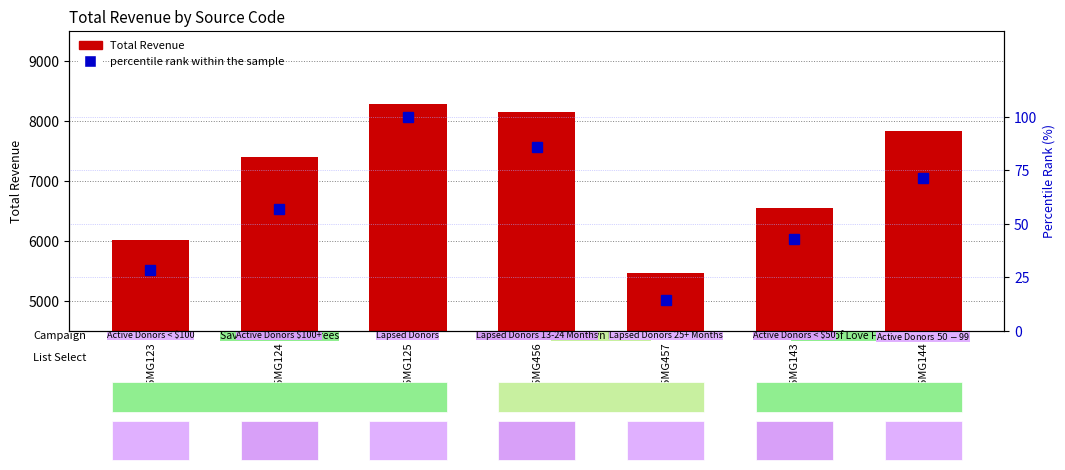

List the labels in order of Total Revenue value, smallest first.

P25MG457, P25MG123, P25MG143, P25MG124, P25MG144, P25MG456, P25MG125